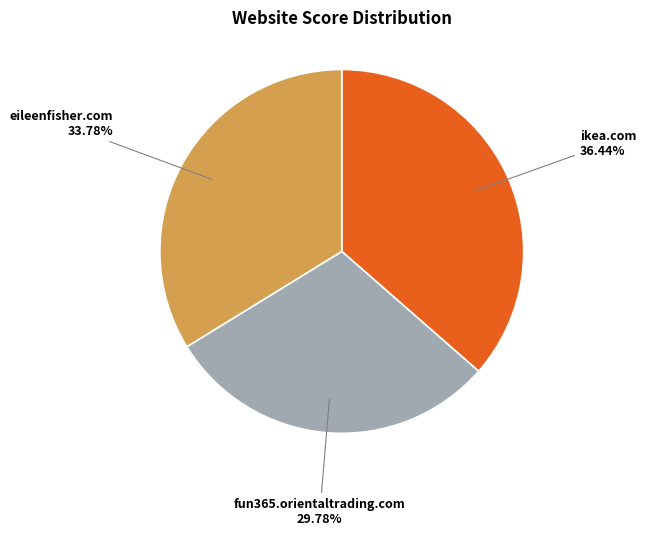

Is there any slice that represents more than half of the pie?

No